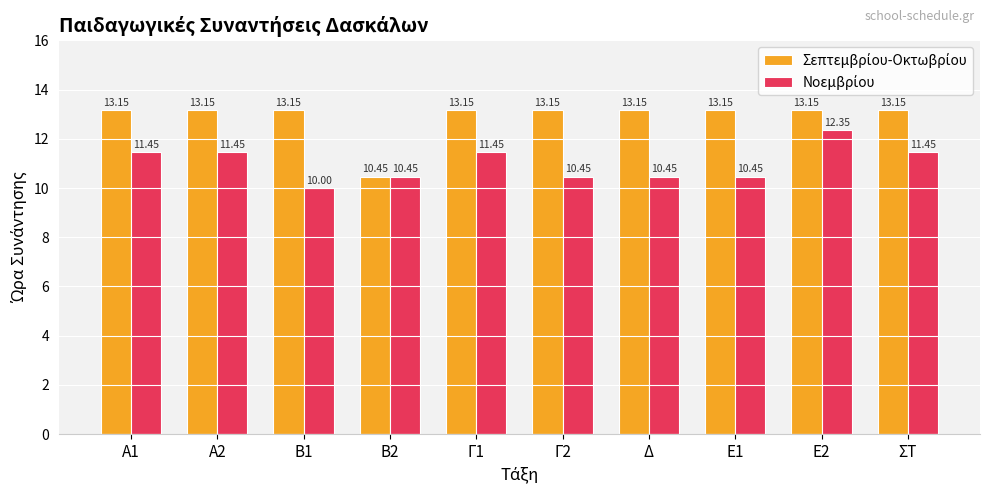

What is the difference between the highest and lowest values at Γ1?

1.7